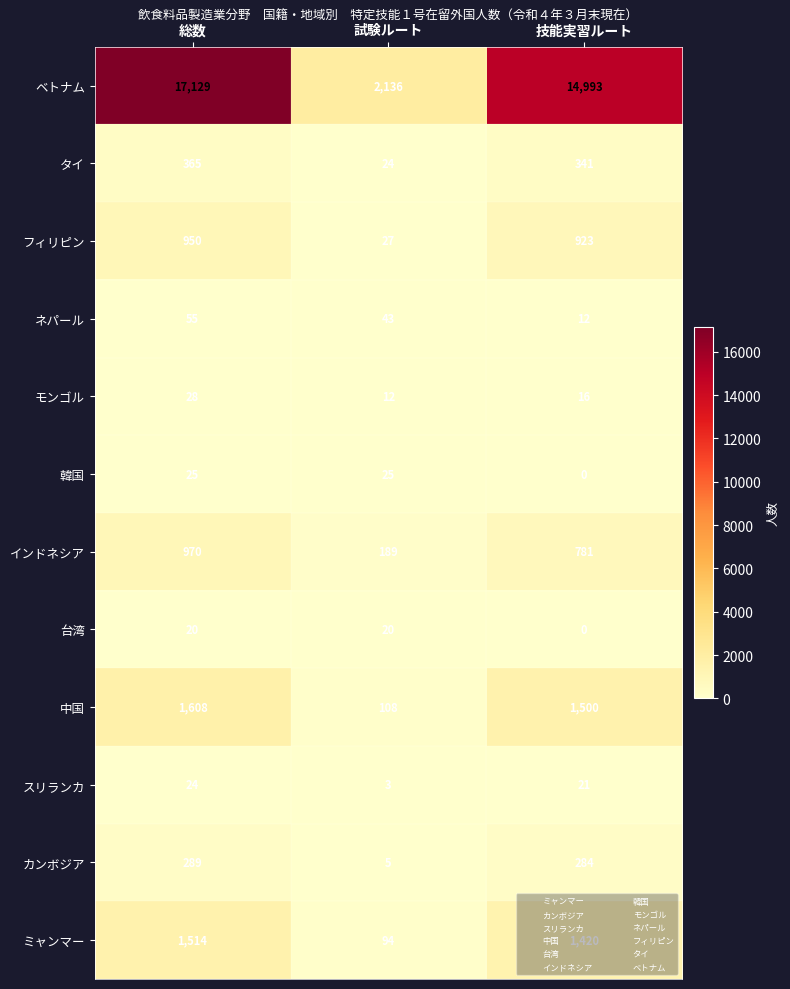

What is the difference between the second highest and minimum values in the インドネシア series?

592